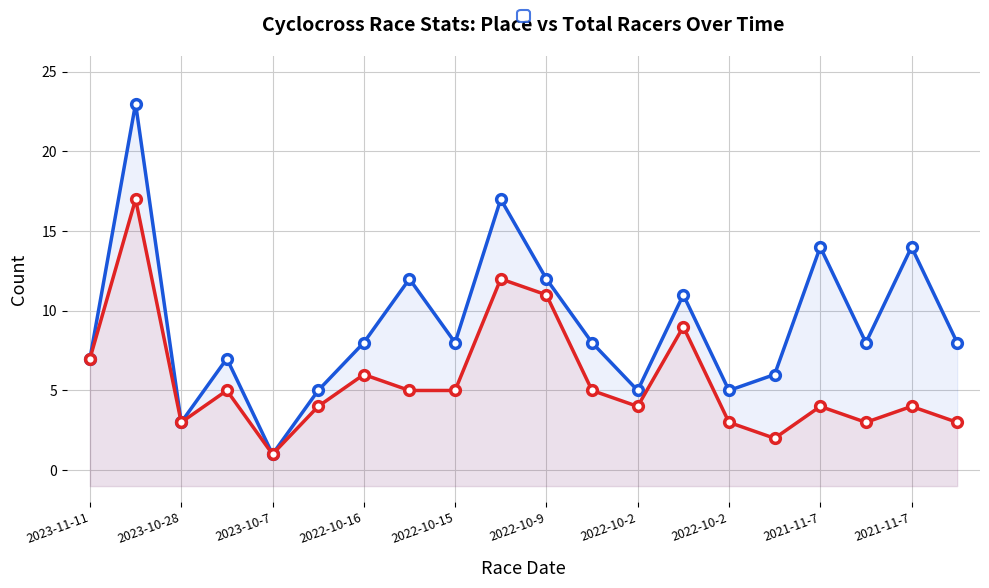

Reading left to right, extract all data points from this chart.

Total Racers: 7	23	3	7	1	5	8	12	8	17	12	8	5	11	5	6	14	8	14	8
Place: 7	17	3	5	1	4	6	5	5	12	11	5	4	9	3	2	4	3	4	3